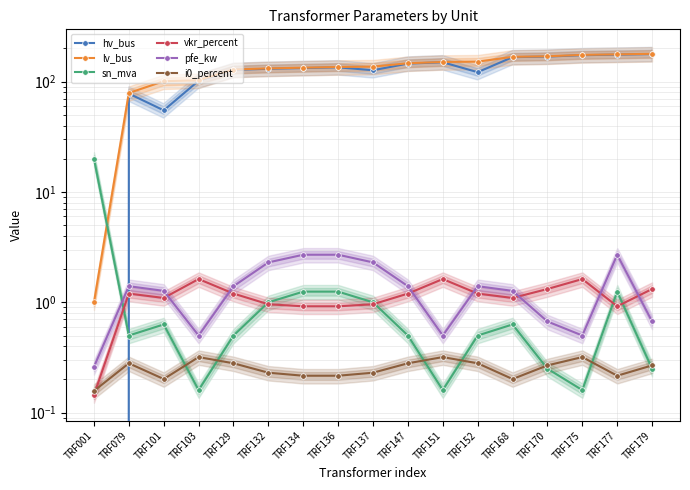

At how many categories does at least one series exceed 25?

16